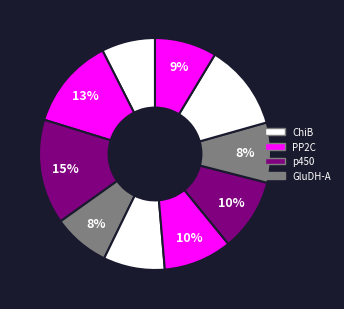

To the nearest percent, what is the average slice percentage?

10%